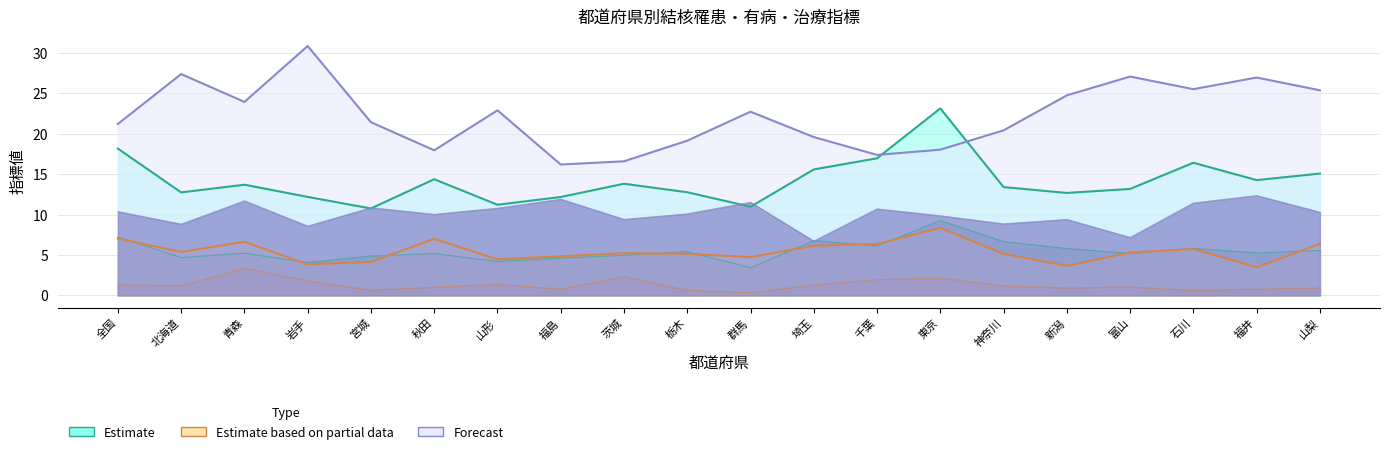

What is the approximate value of 全結核罹患率 at 福井?

14.3